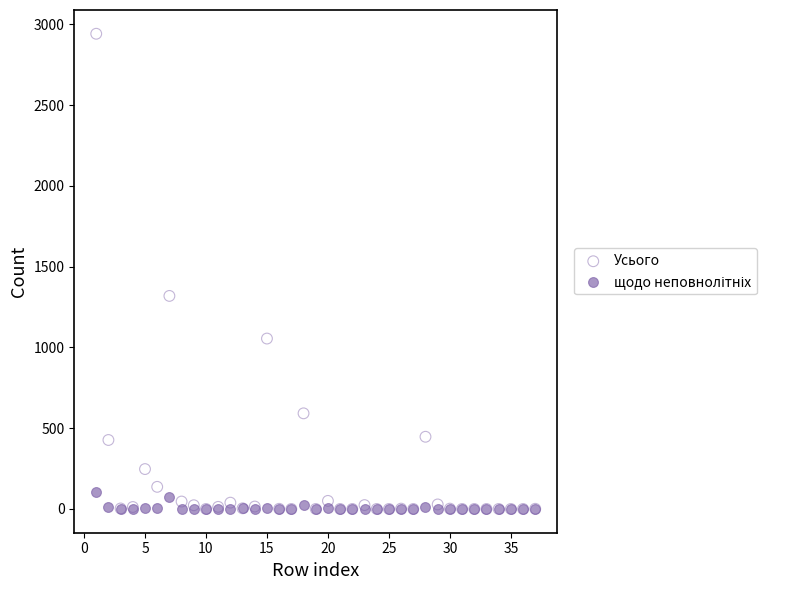

Across all series, what Y value is closest to 1471?

1319